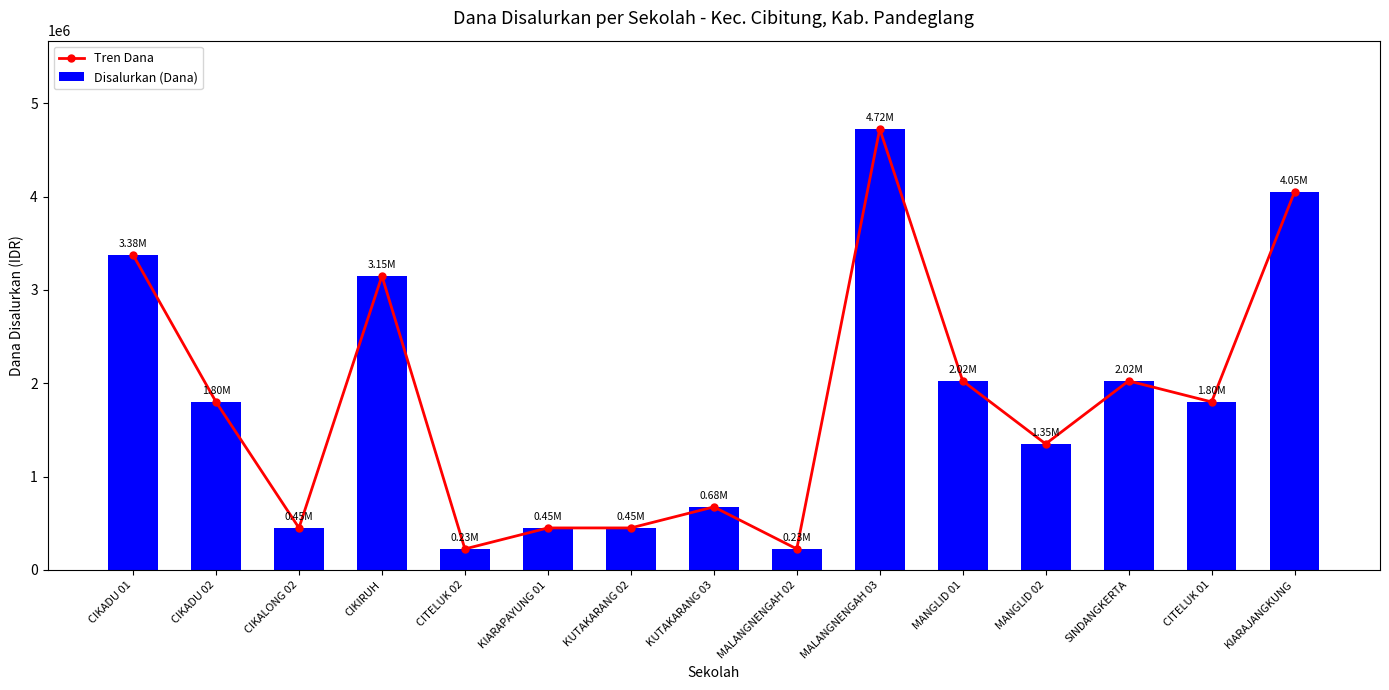

Is it true that Disalurkan (Dana) equals 5637004 at CIKIRUH?

False